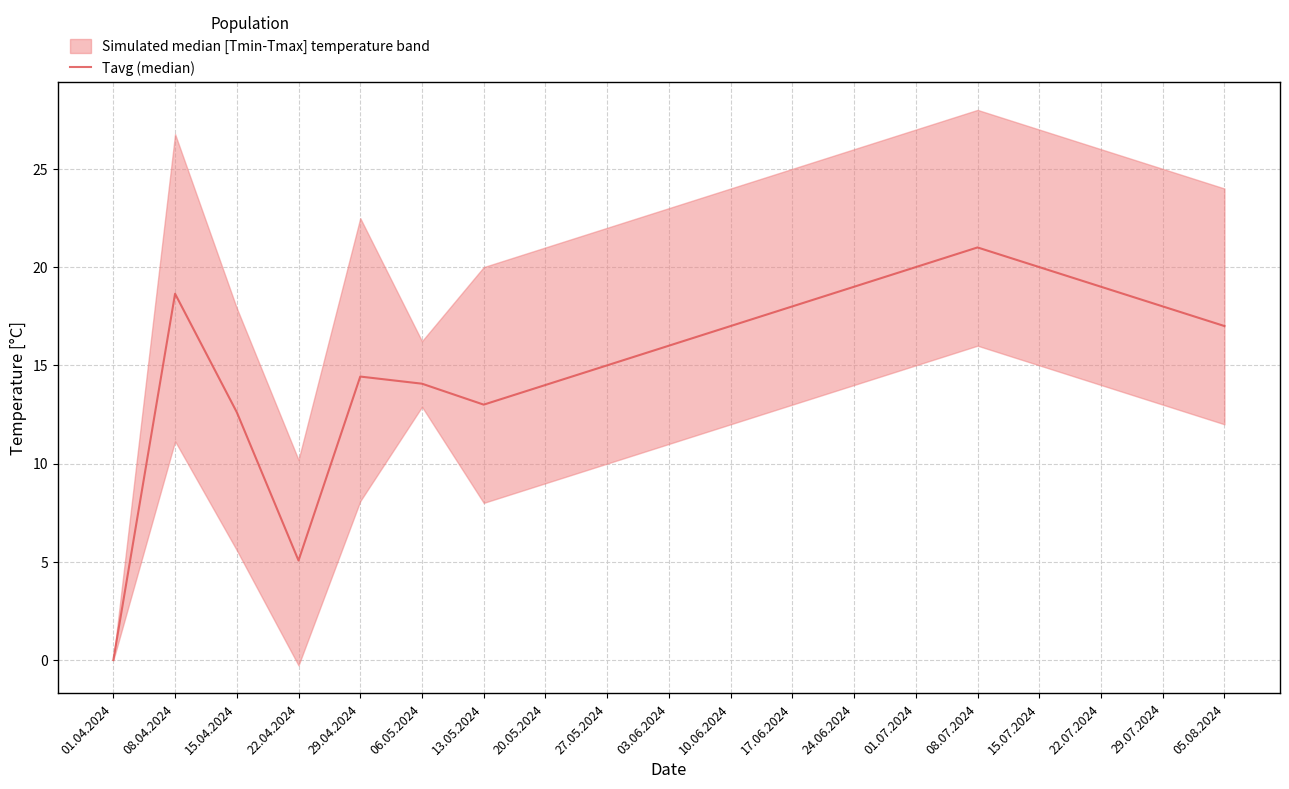

Rank the categories by value from highest to lowest.

08.07.2024, 01.07.2024, 15.07.2024, 24.06.2024, 22.07.2024, 08.04.2024, 17.06.2024, 29.07.2024, 10.06.2024, 05.08.2024, 03.06.2024, 27.05.2024, 29.04.2024, 06.05.2024, 20.05.2024, 13.05.2024, 15.04.2024, 22.04.2024, 01.04.2024